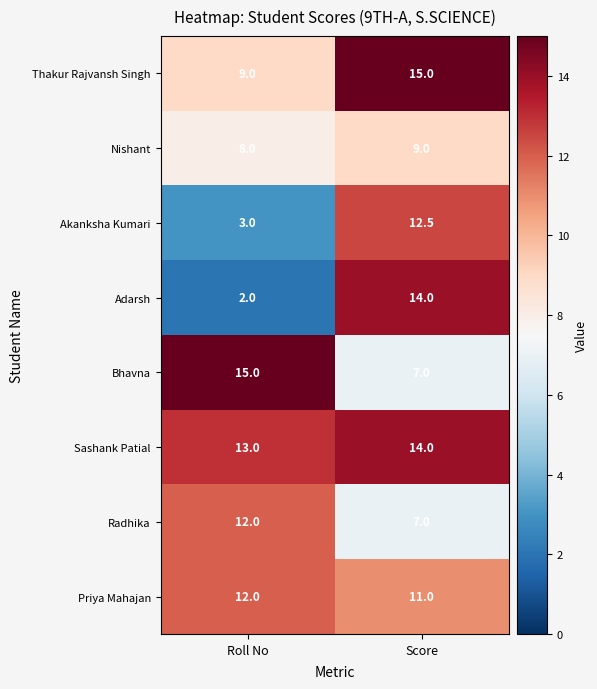

Reading left to right, transcribe all the data shown in this chart.

Thakur Rajvansh Singh: Roll No=9.0	Score=15.0
Nishant: Roll No=8.0	Score=9.0
Akanksha Kumari: Roll No=3.0	Score=12.5
Adarsh: Roll No=2.0	Score=14.0
Bhavna: Roll No=15.0	Score=7.0
Sashank Patial: Roll No=13.0	Score=14.0
Radhika: Roll No=12.0	Score=7.0
Priya Mahajan: Roll No=12.0	Score=11.0